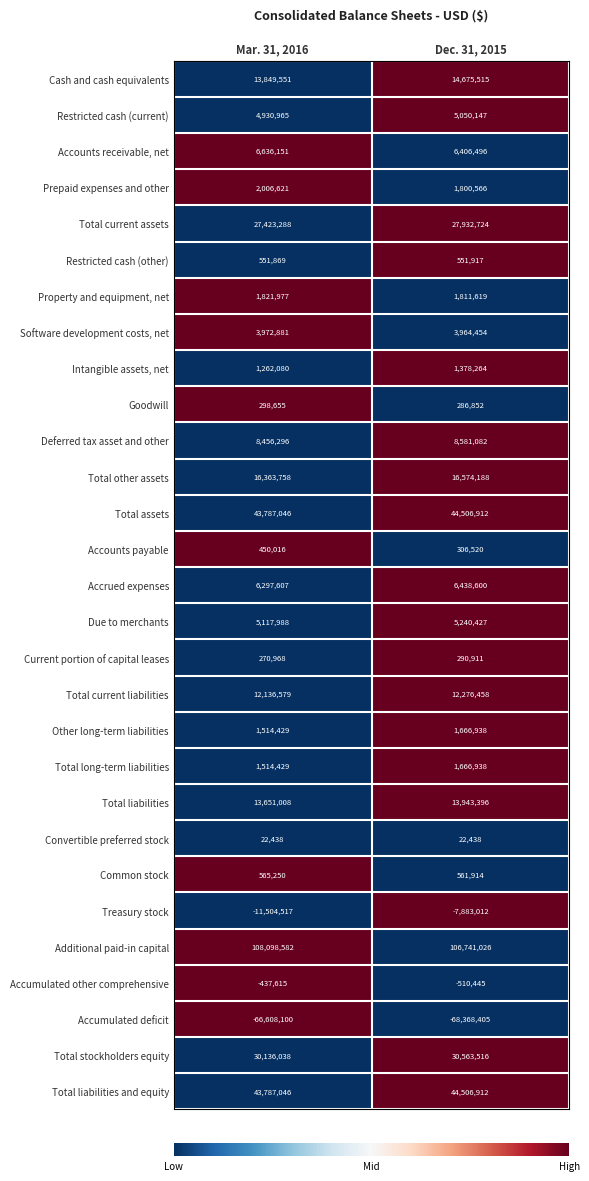

At which label is Total current assets closest to 27678006?

Mar. 31, 2016